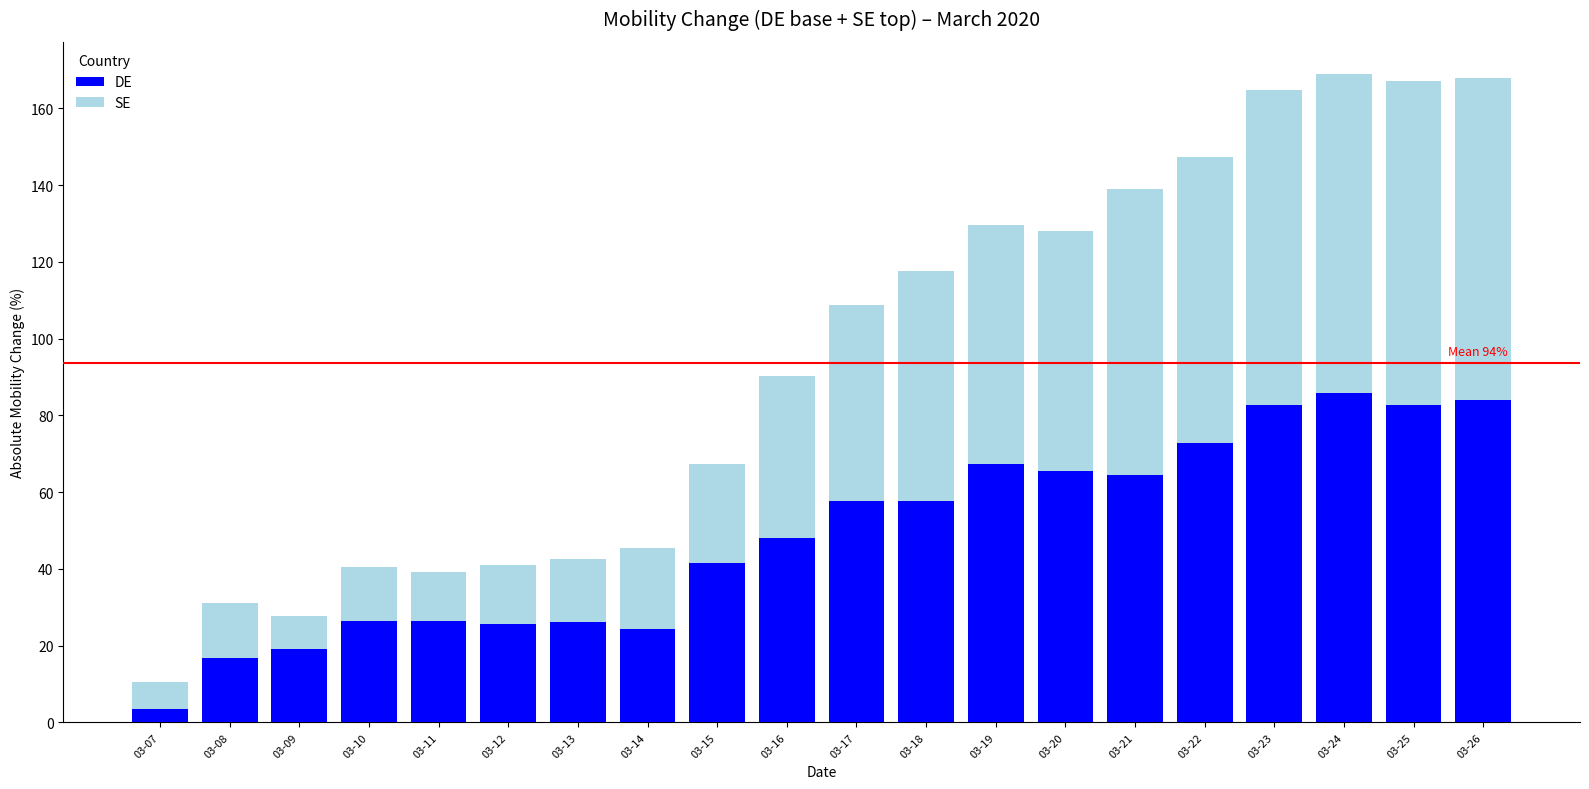

What is the total value across all series at 03-08?

31.1